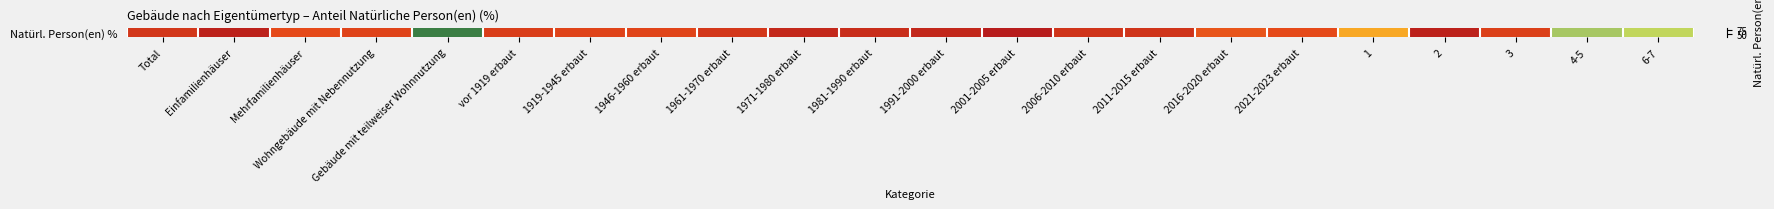

List the labels in order of value, largest first.

2001-2005 erbaut, Einfamilienhäuser, 2, 1991-2000 erbaut, 1971-1980 erbaut, 1981-1990 erbaut, 2011-2015 erbaut, 2006-2010 erbaut, Total, 1961-1970 erbaut, vor 1919 erbaut, 3, Wohngebäude mit Nebennutzung, 1919-1945 erbaut, 1946-1960 erbaut, 2021-2023 erbaut, Mehrfamilienhäuser, 2016-2020 erbaut, 1, 6-7, 4-5, Gebäude mit teilweiser Wohnnutzung